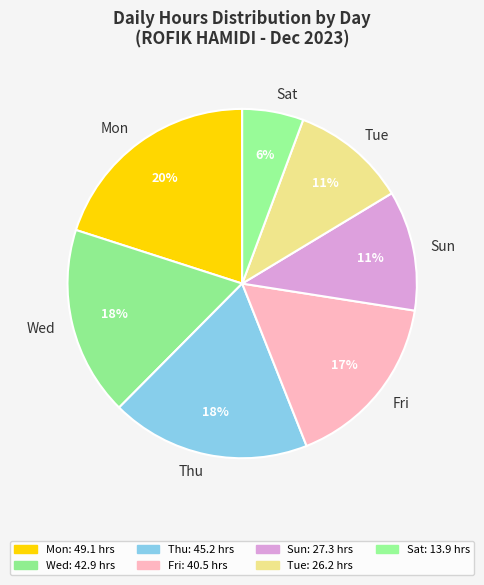

How many slices are in this pie chart?

7